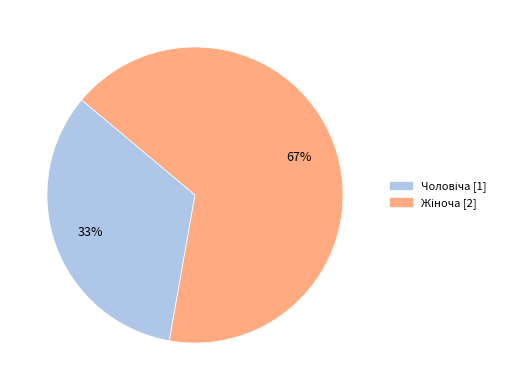

Is there a majority slice in this chart?

Yes